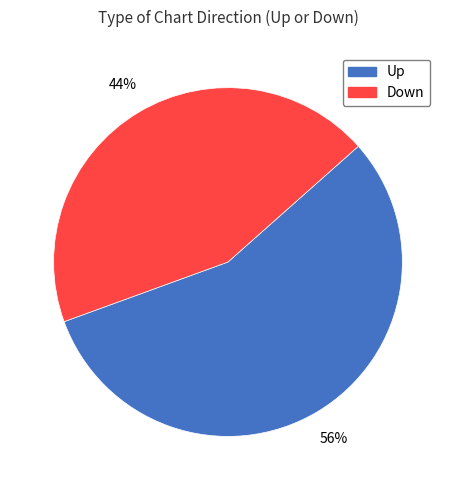

To the nearest percent, what is the difference between the largest and smallest slice percentages?

12%